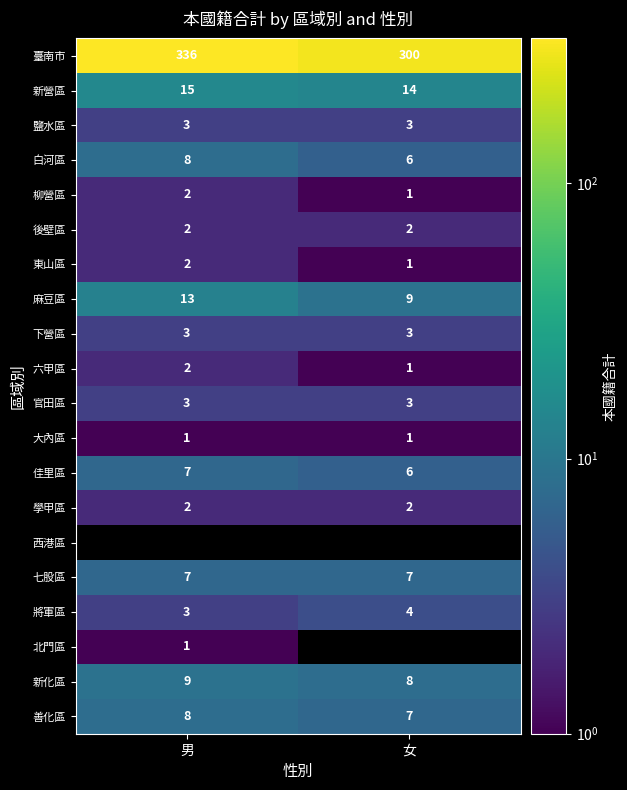

Count the number of categories in the chart.

2